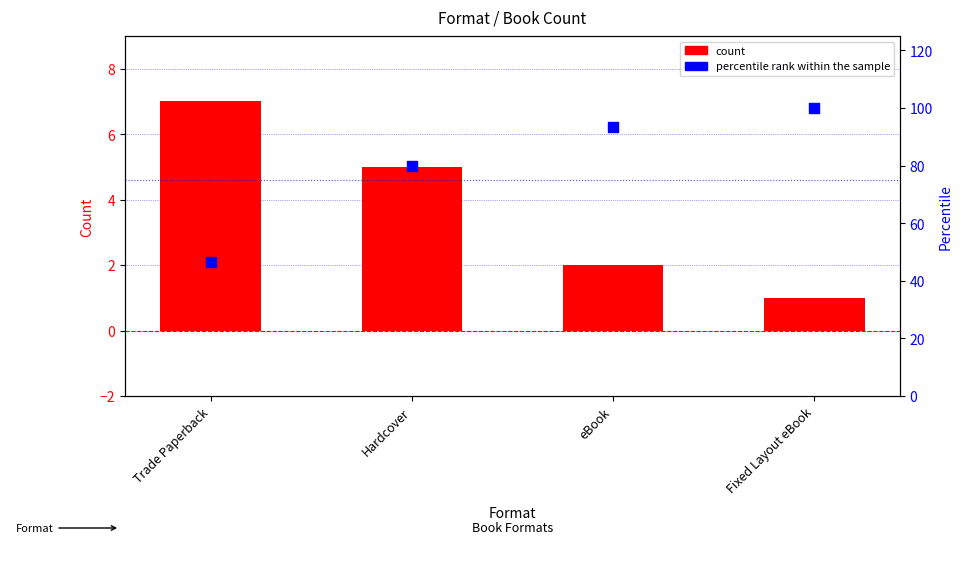

Which series contains the lowest Y value?

count